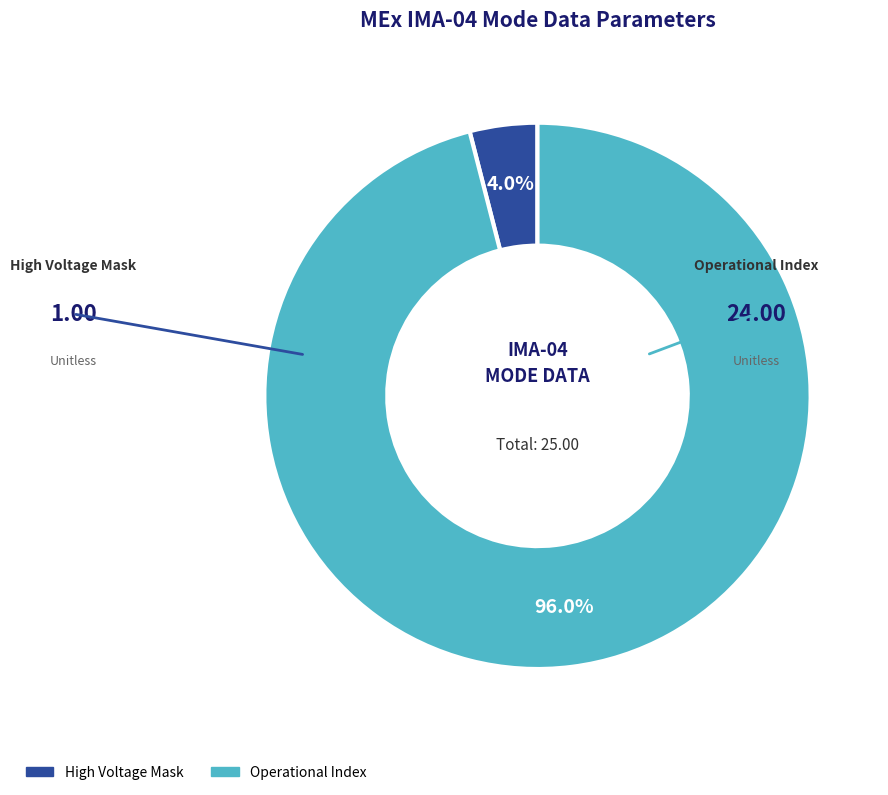

Is there any slice that represents more than half of the pie?

Yes